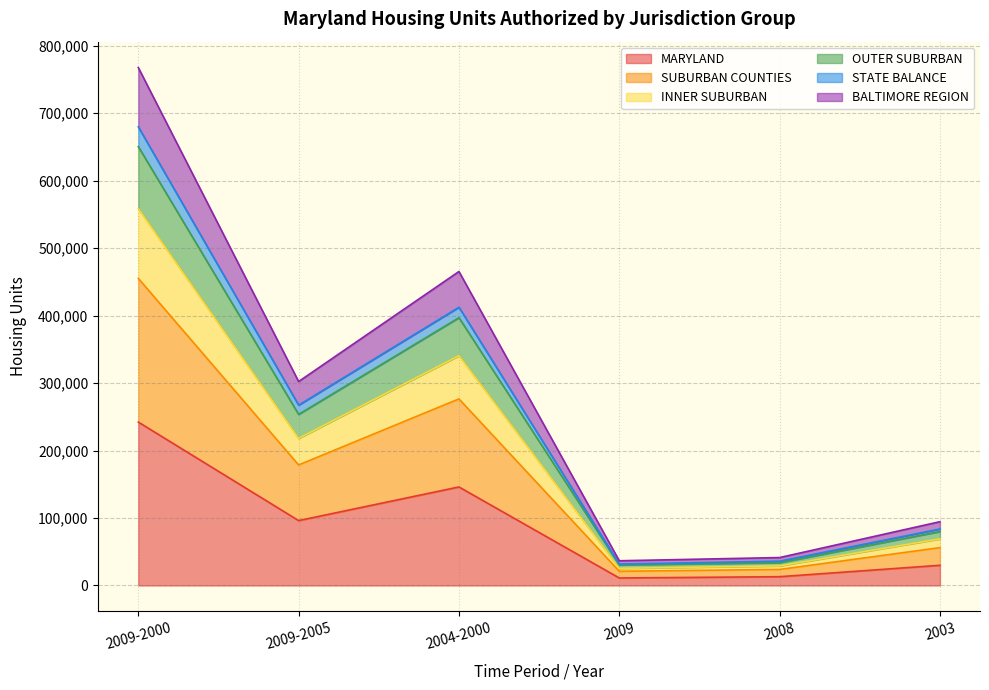

True or false: INNER SUBURBAN has more than 2 interior local peaks.

False